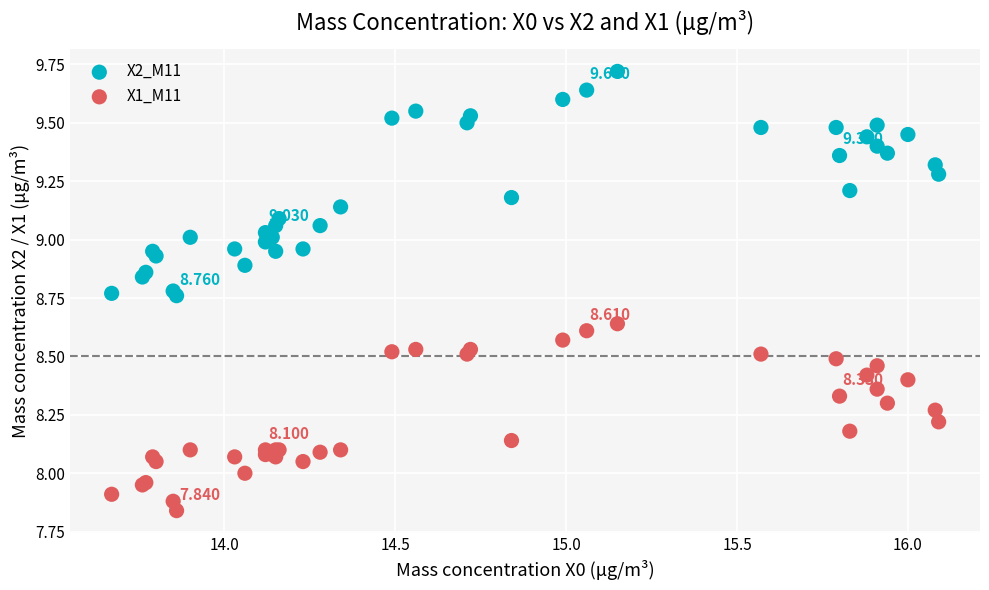

Which series reaches the minimum Y coordinate?

X1_M11